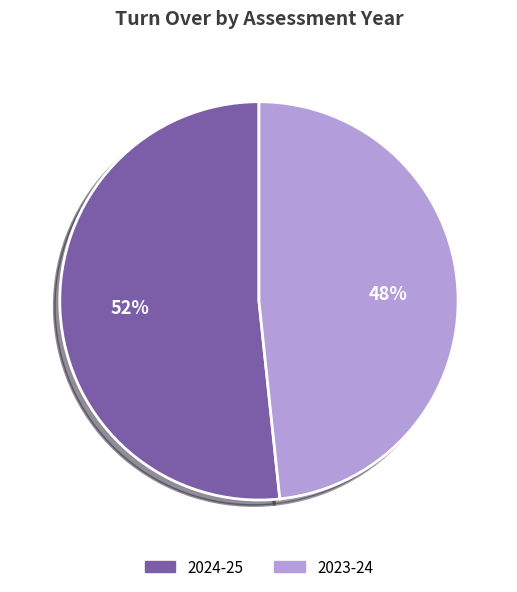

Between 2023-24 and 2024-25, which is larger?

2024-25